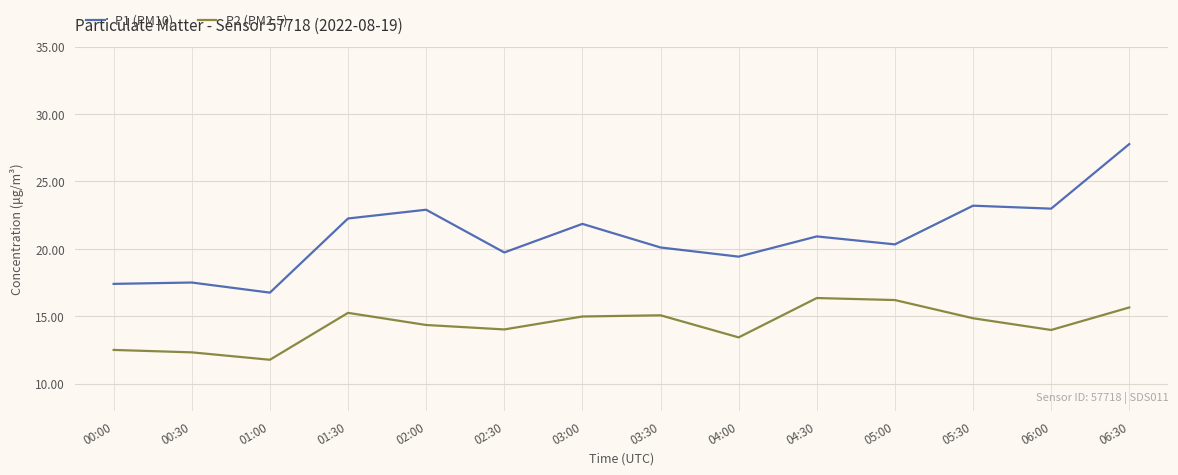

How many categories are shown in the chart?

14